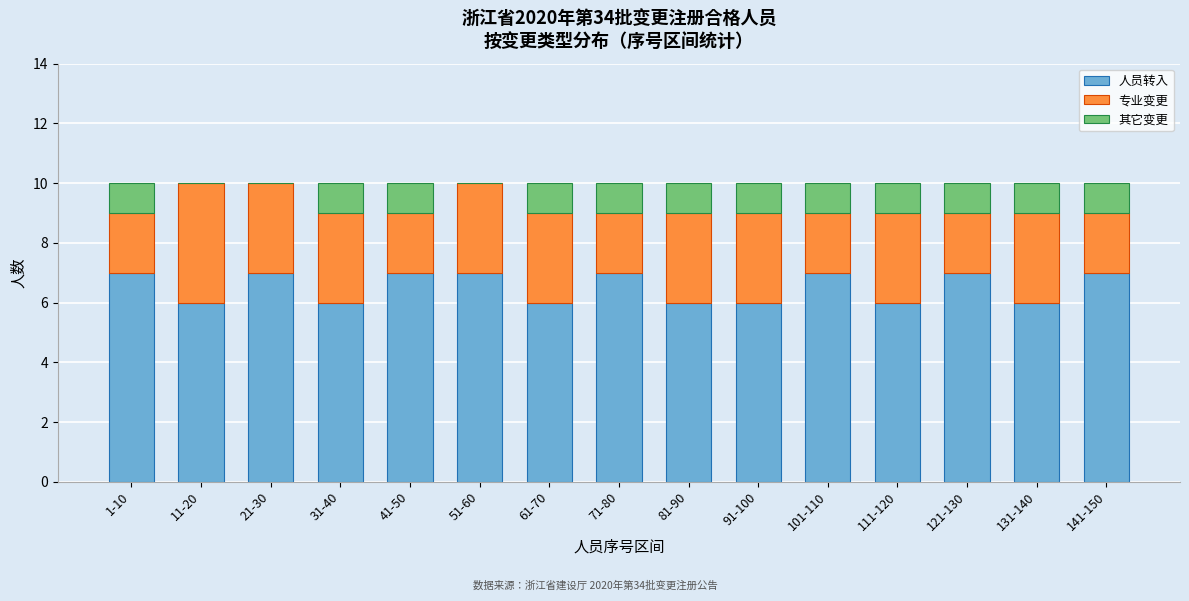

What is the sum of the 人员转入 values at 121-130 and 101-110?

14